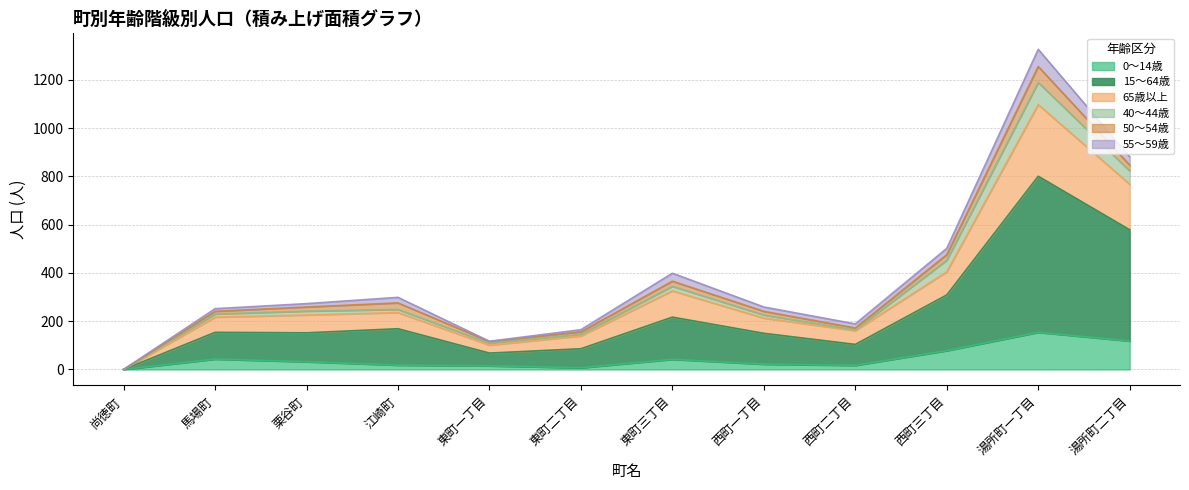

What position from the left is 尚徳町?

1